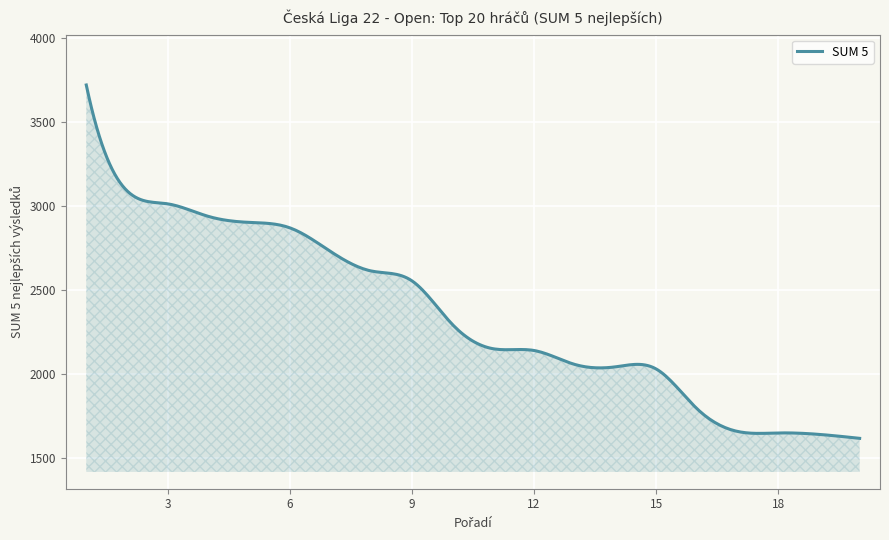

What is the difference between the maximum and minimum values?

2104.4